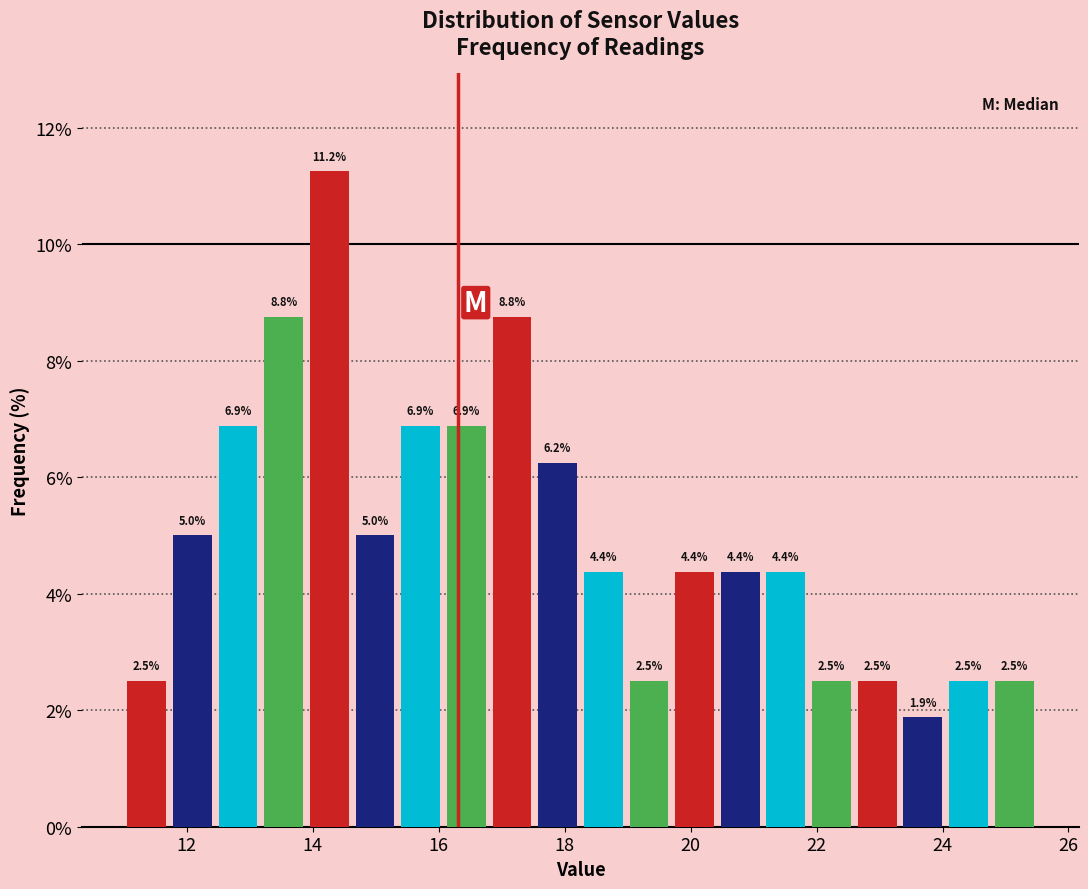

Around what value on the x-axis is the tallest bar? Give the approximate position of its centre, as read against the axis.

14.2